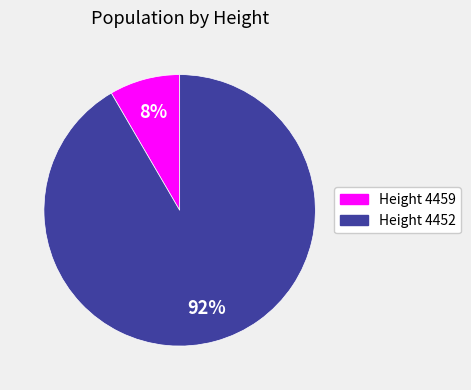

Is there any slice that represents more than half of the pie?

Yes